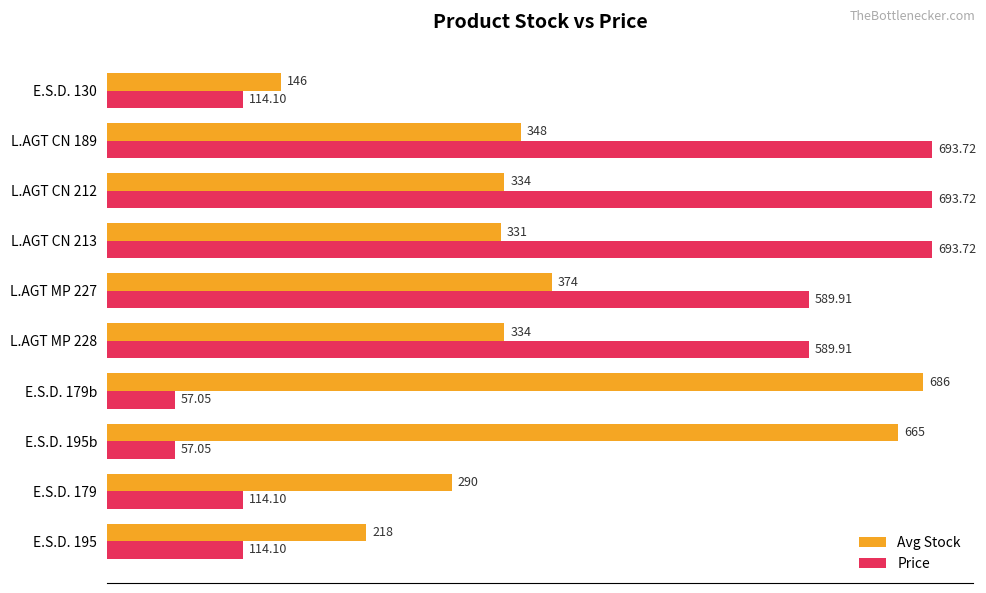

Which series has the widest spread of values?

Price